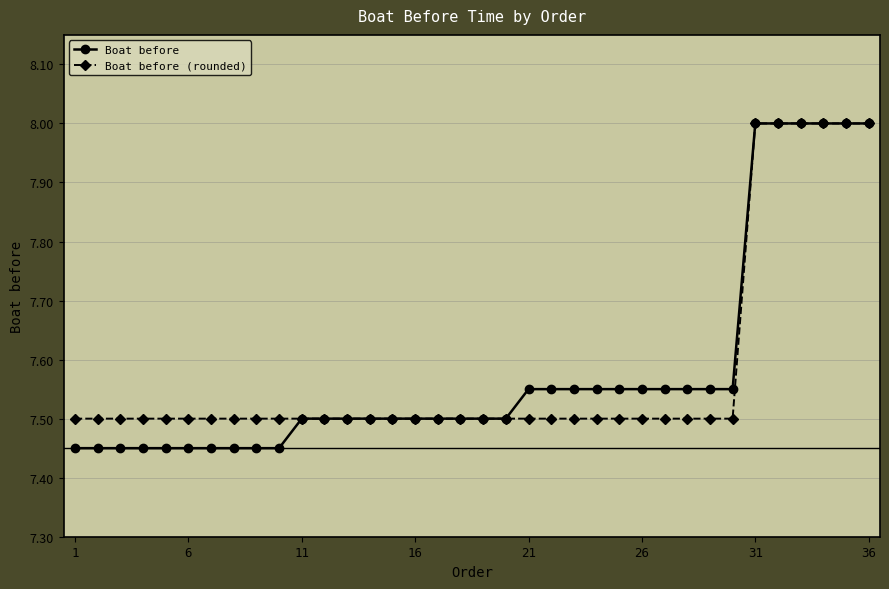

Does the chart display data point markers on the line(s)?

Yes